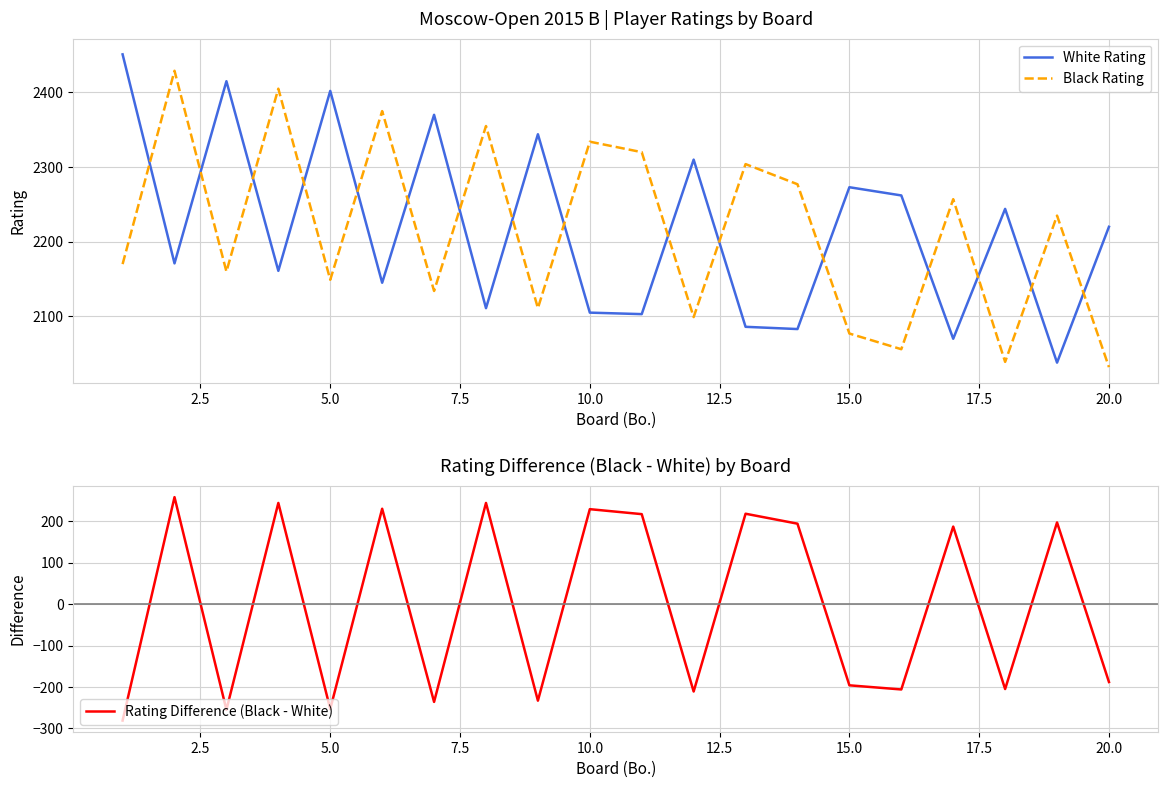

At which label is Rating Difference (Black - White) closest to -11?

20.0